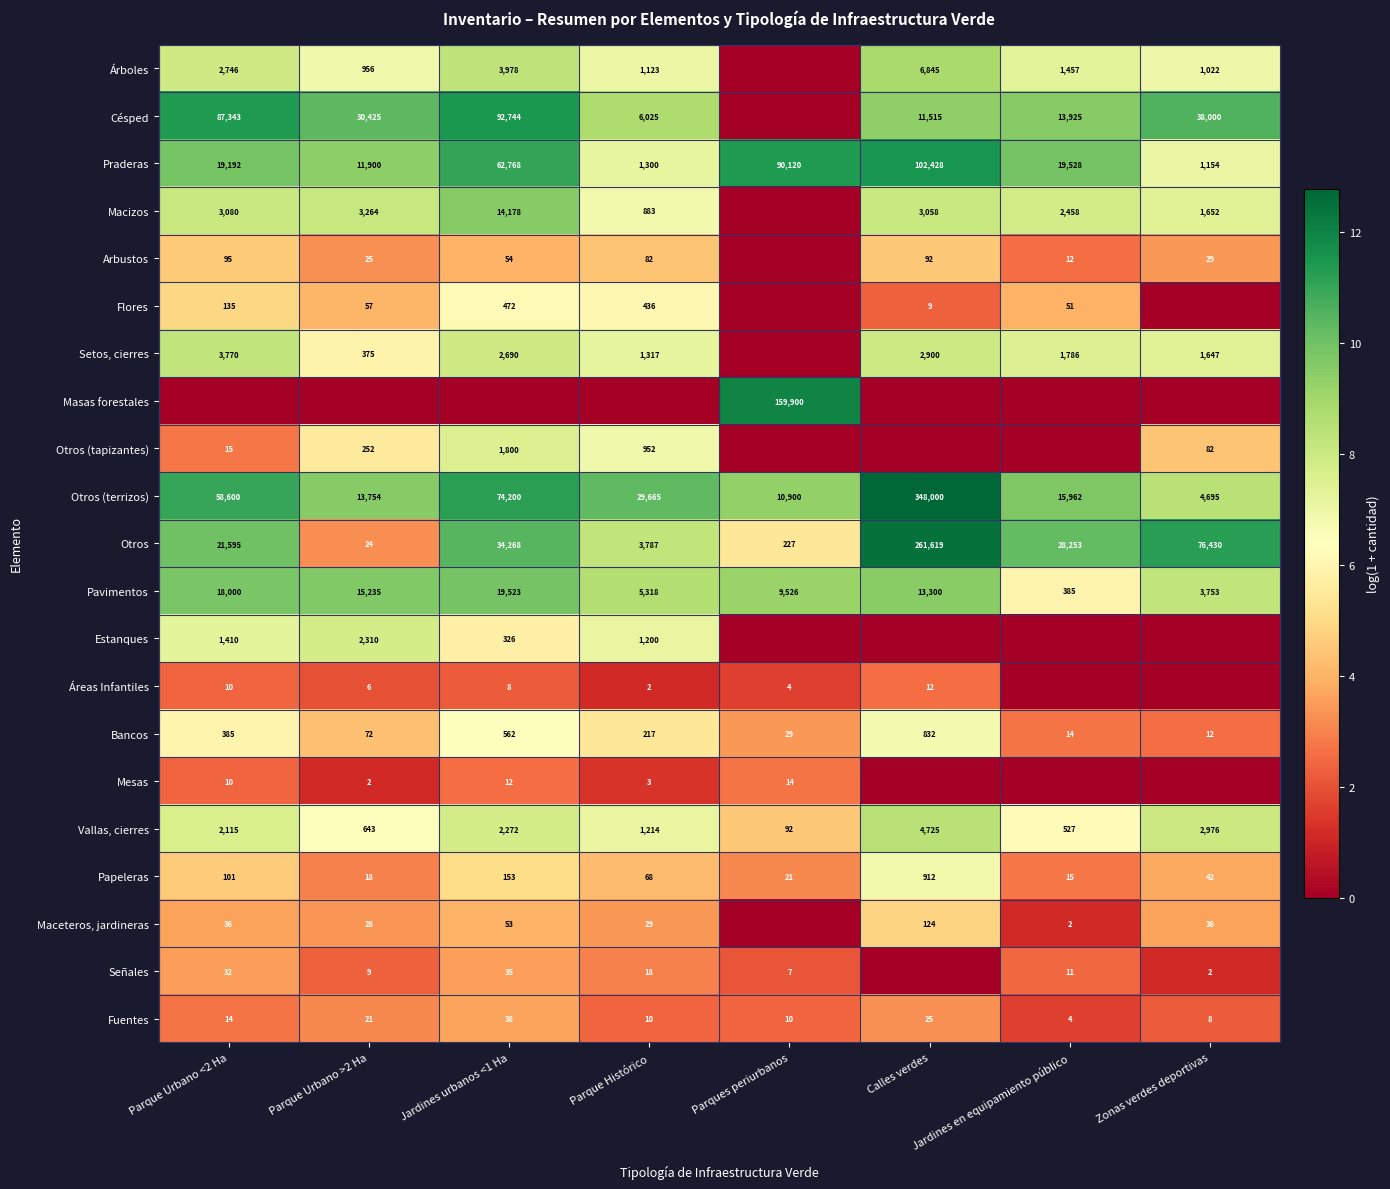

Rank the categories by Vallas, cierres value from highest to lowest.

Calles verdes, Zonas verdes deportivas, Jardines urbanos <1 Ha, Parque Urbano <2 Ha, Parque Histórico, Parque Urbano >2 Ha, Jardines en equipamiento público, Parques periurbanos